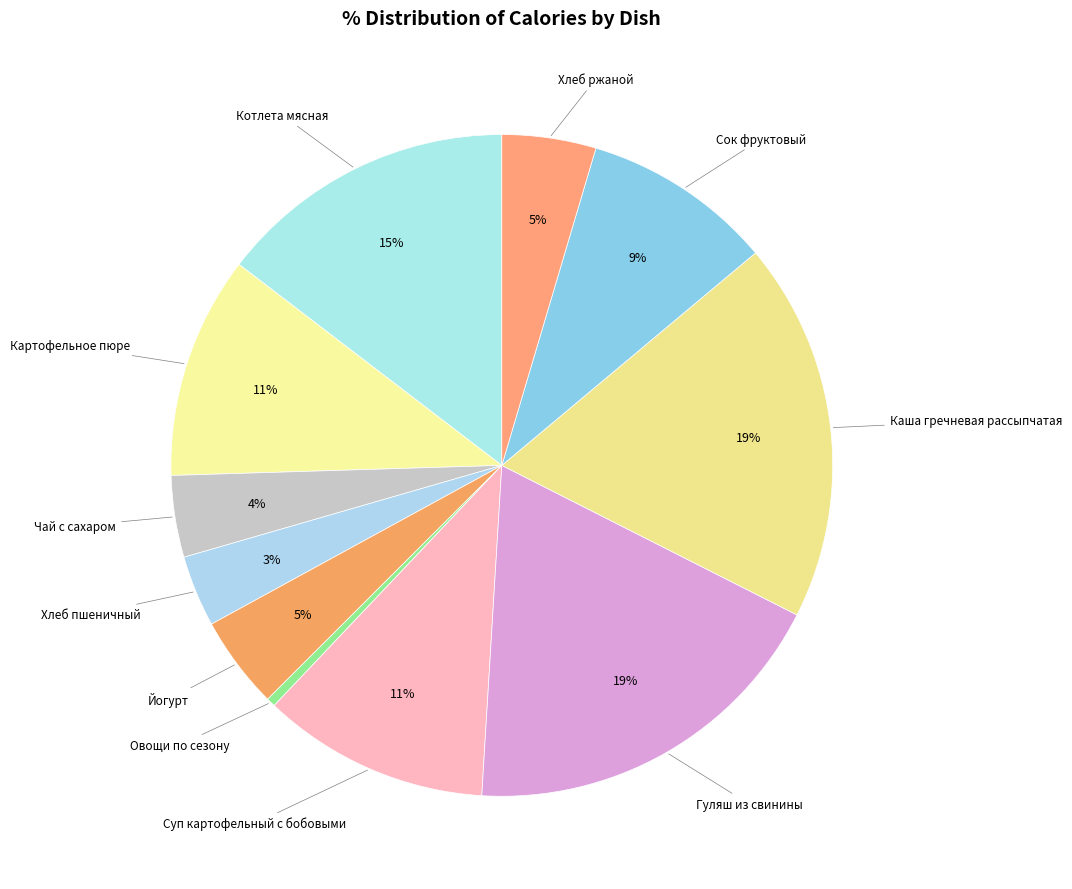

True or false: Гуляш из свинины accounts for 19% of the total.

True